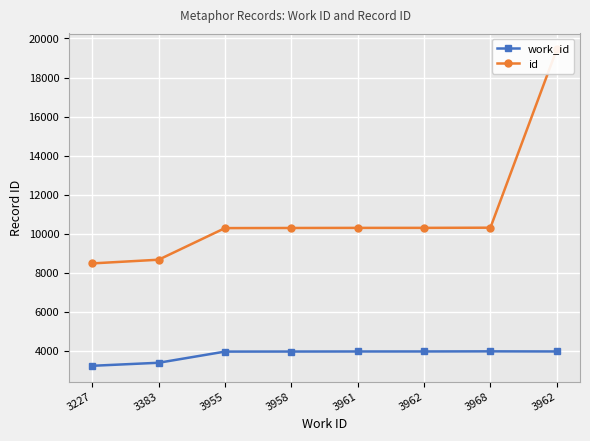

Rank the series by their average value, from lowest to highest.

work_id, id